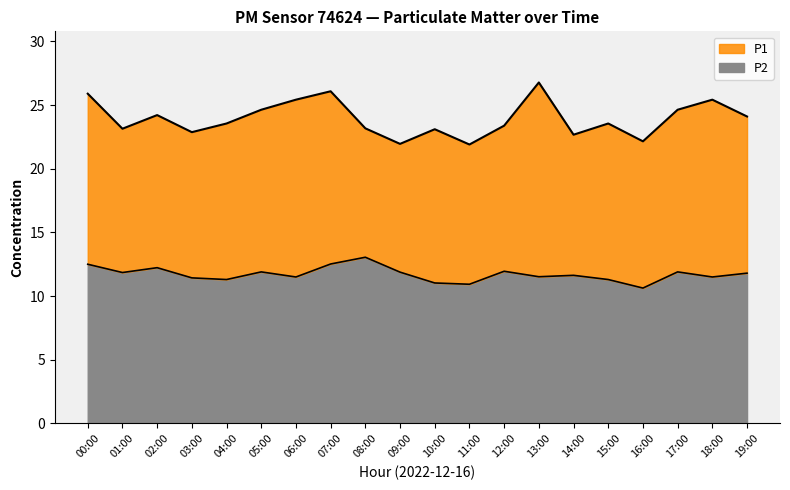

List the series in order of their peak value, highest first.

P1 boundary, P2 boundary